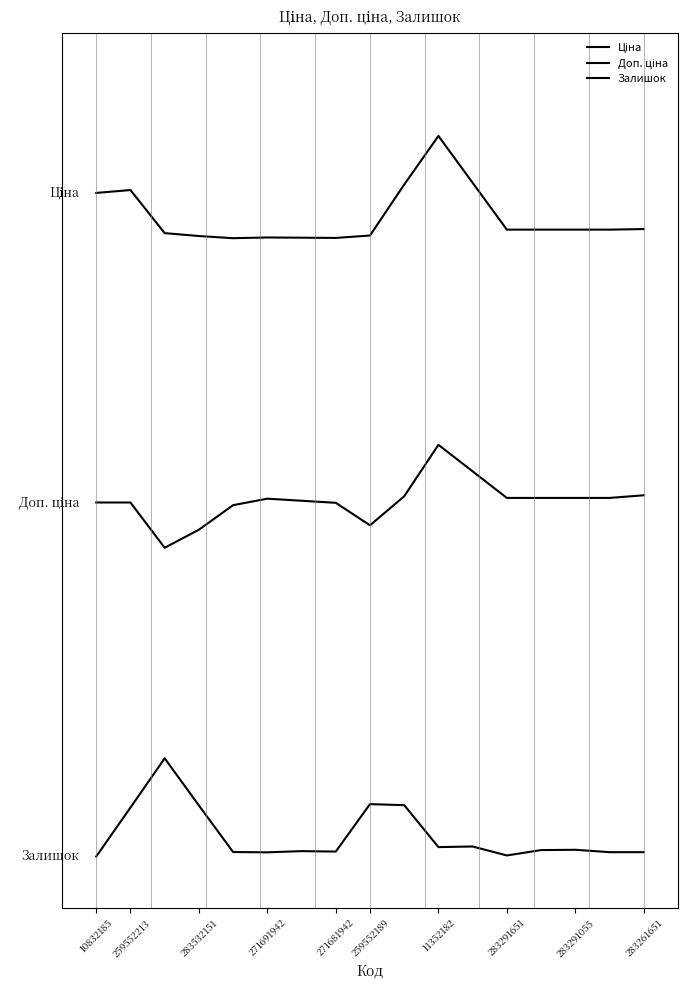

Does the chart display data point markers on the line(s)?

No